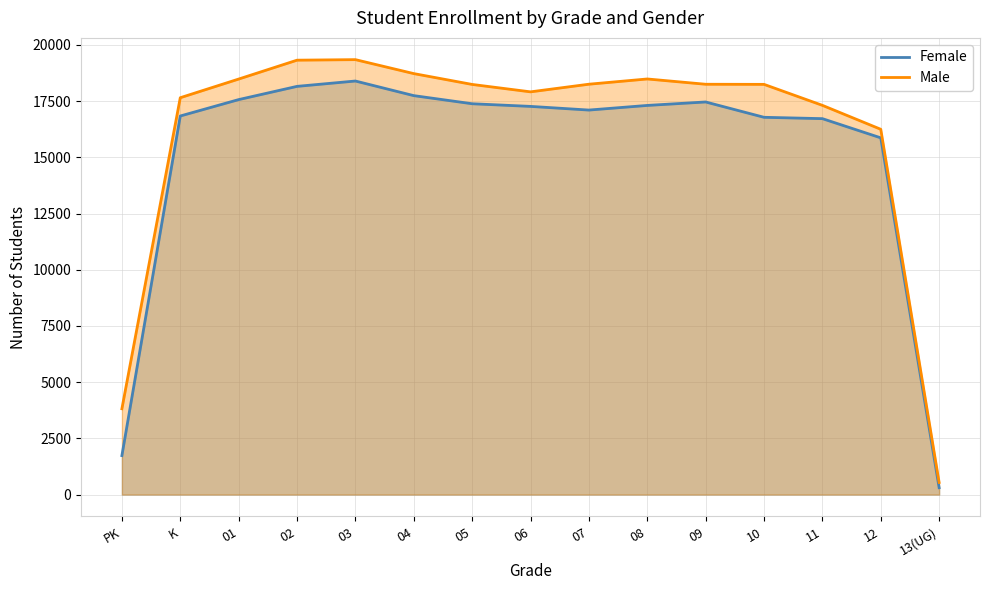

Which has a higher value, 10 or 07?

07